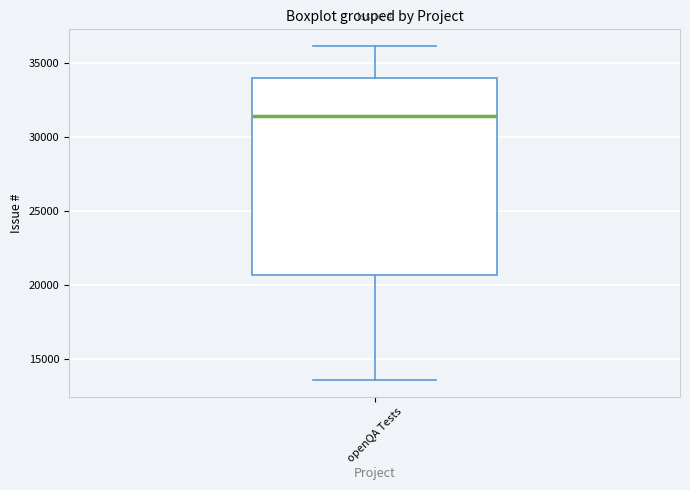

Read this box plot against the y-axis: the position of the median line, the range covered by the box, and the ends of both whiskers. The values are not printed on the chart, so give them approximately, as read against the axis.

median 31500, box 20500 to 34000, whiskers 13500 to 36000